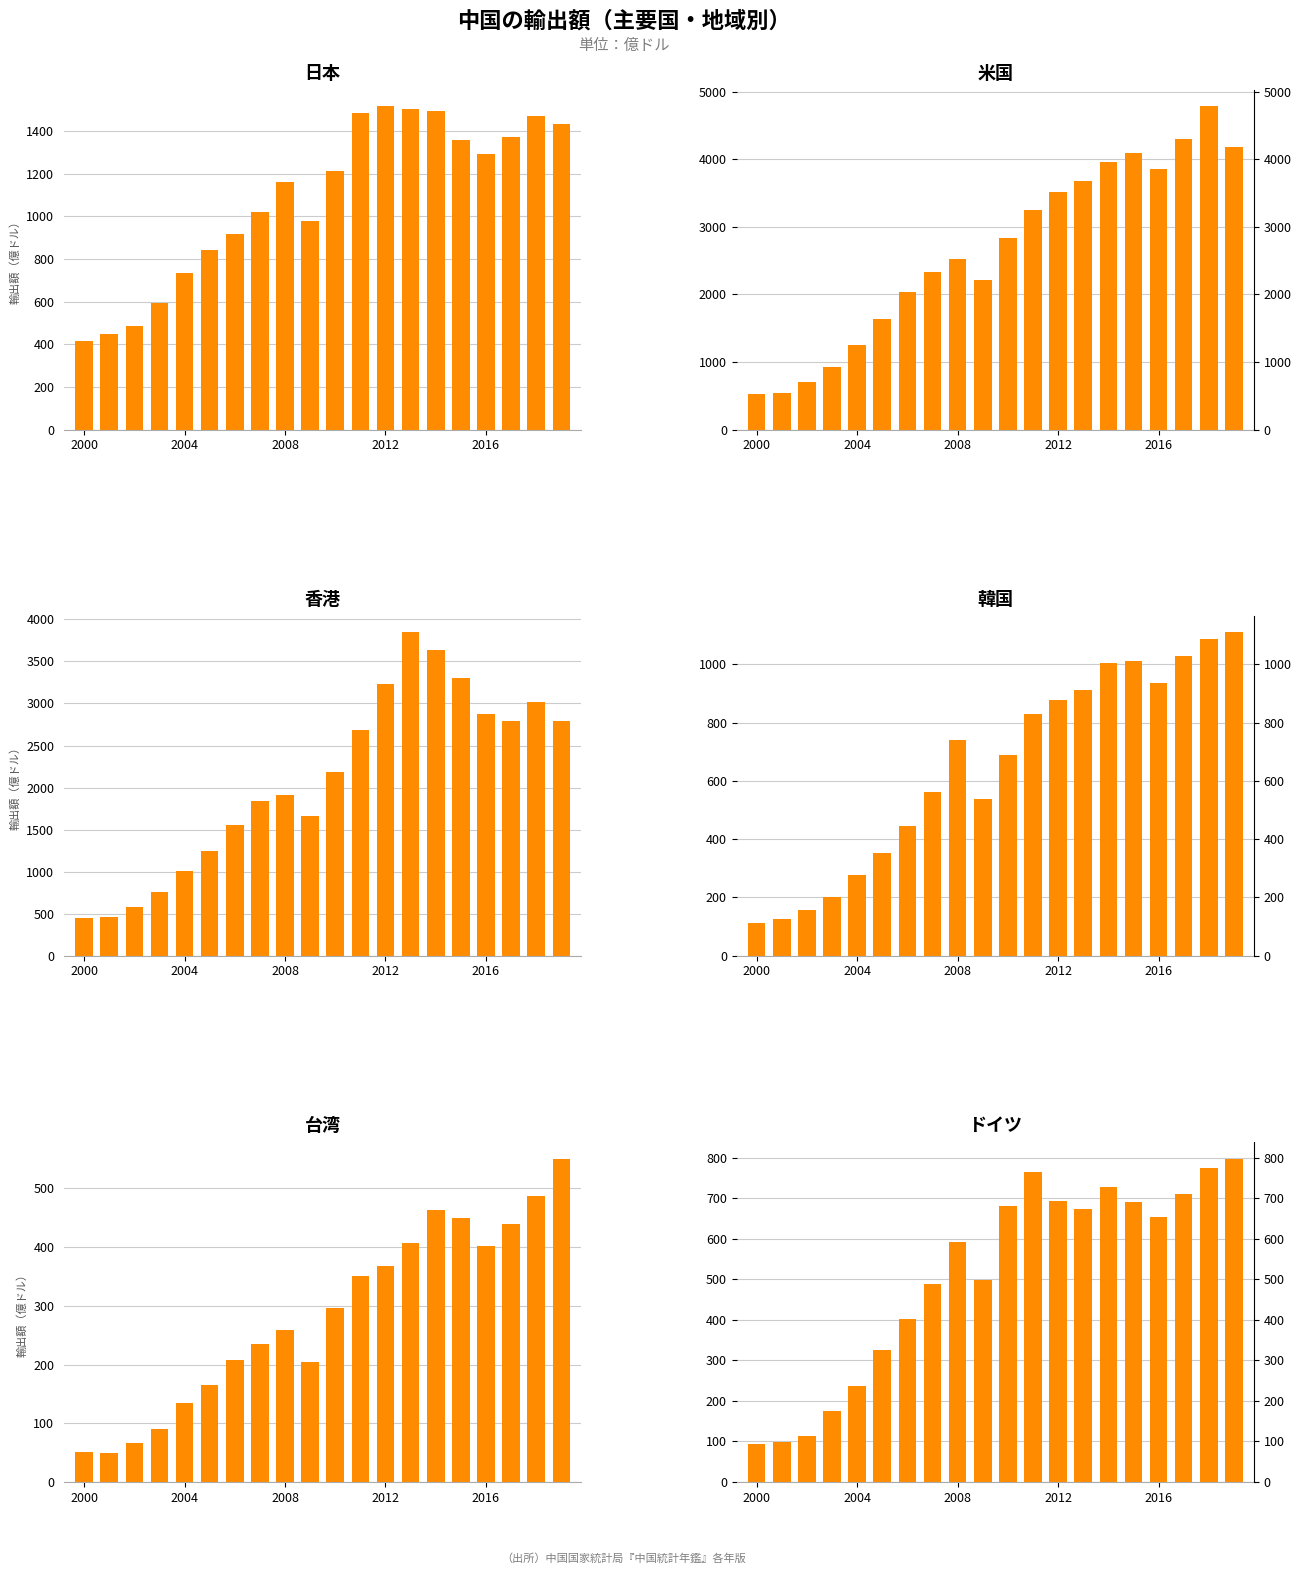

The value of 韓国 at 17 is 1472.5. True or false?

False